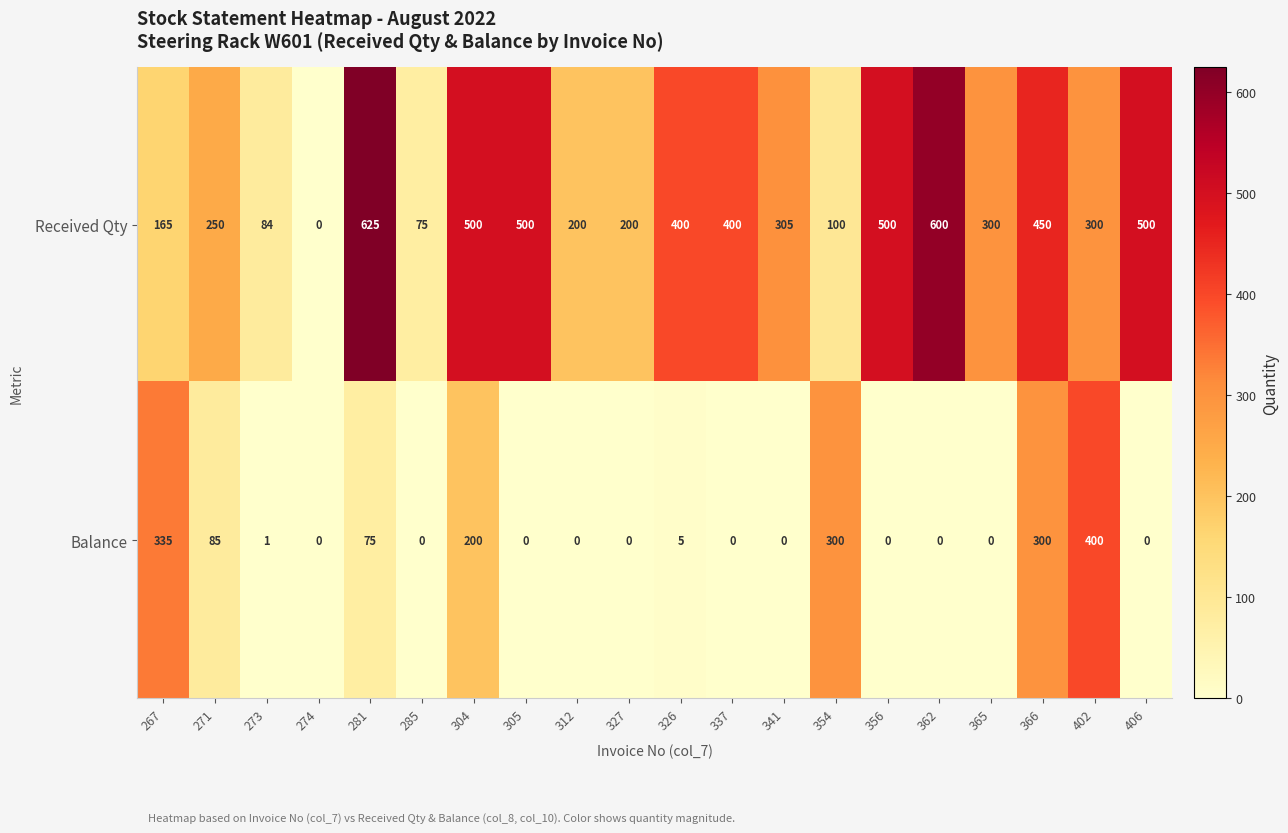

At which category does the chart reach its peak across all series?

281